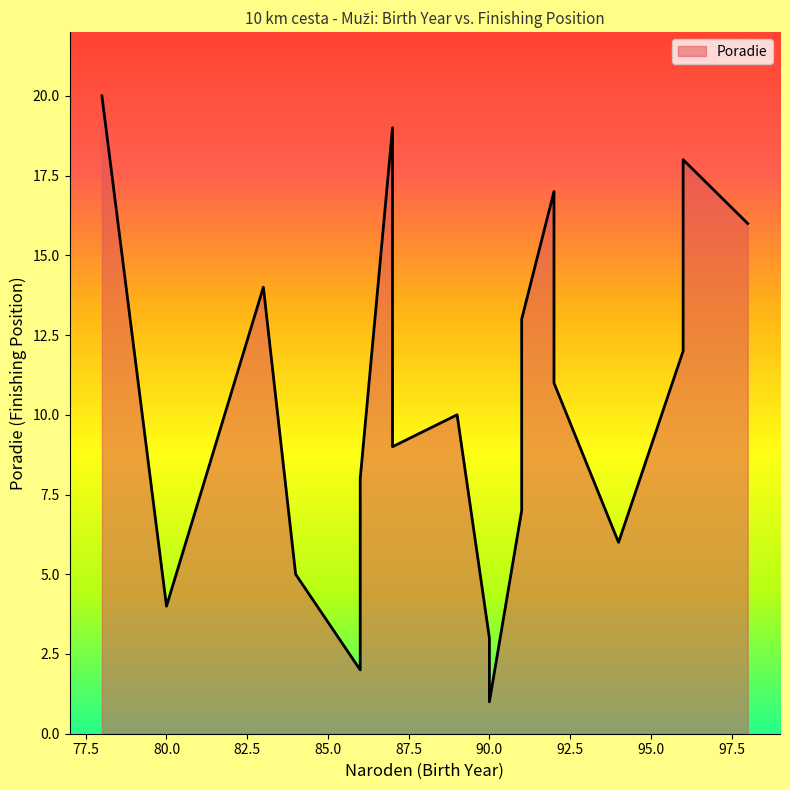

Which category has the lowest value across all series?

90